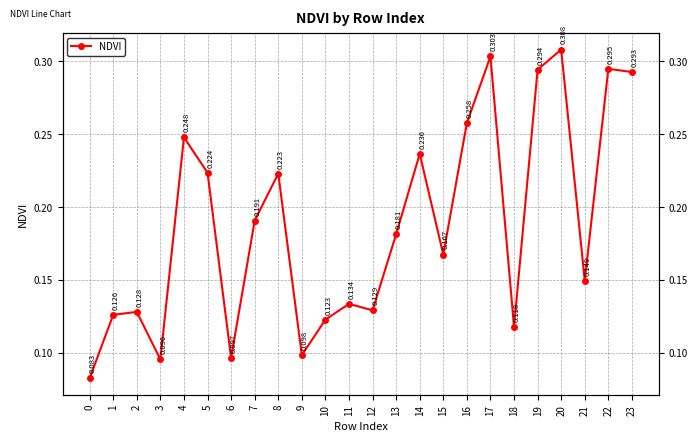

Is it true that the value at 4 is 0.2?

True